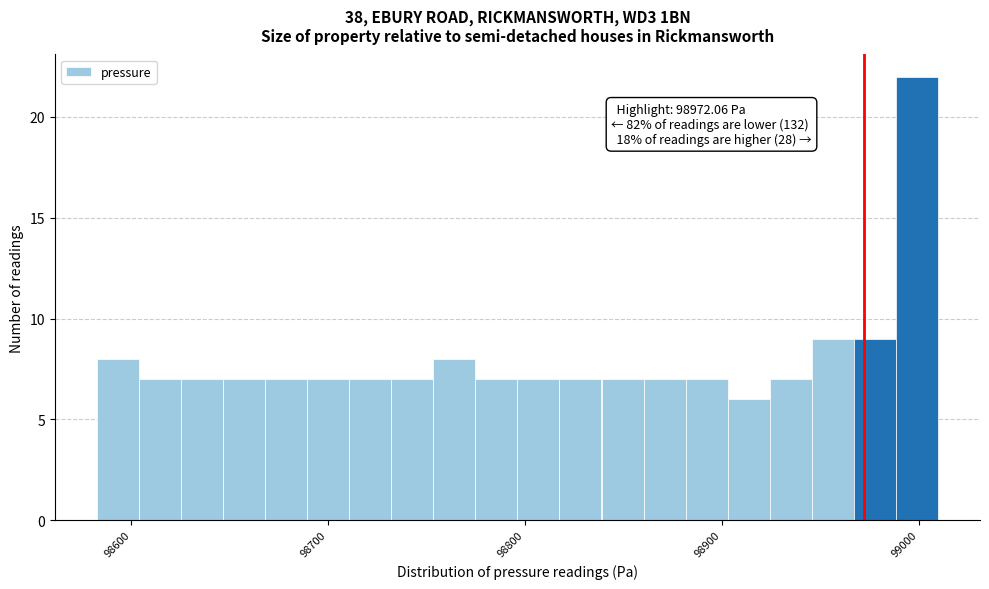

Around what value on the x-axis is the tallest bar? Give the approximate position of its centre, as read against the axis.

99000